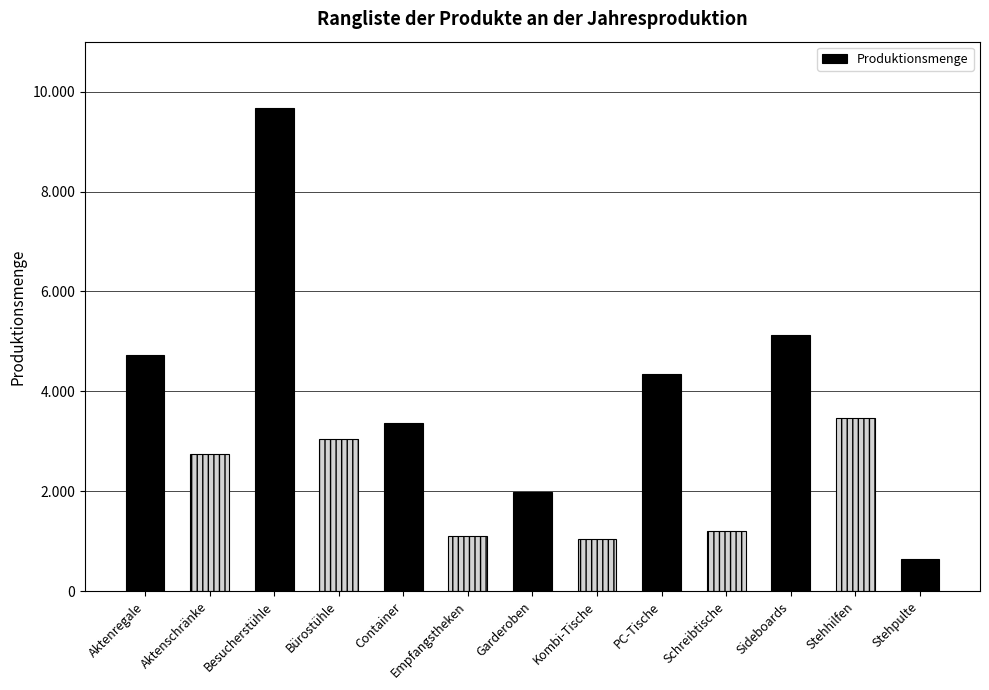

Between Container and Aktenschränke, which is larger?

Container